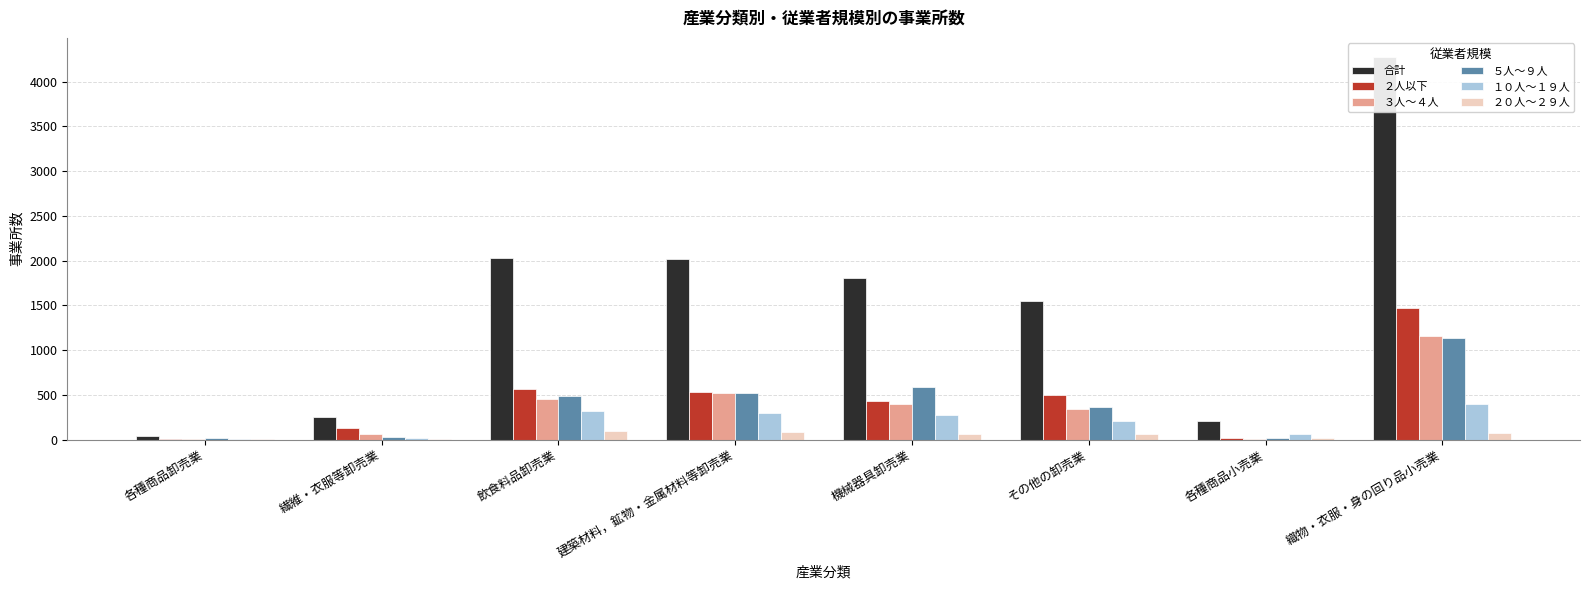

How many bars are there in total?

48